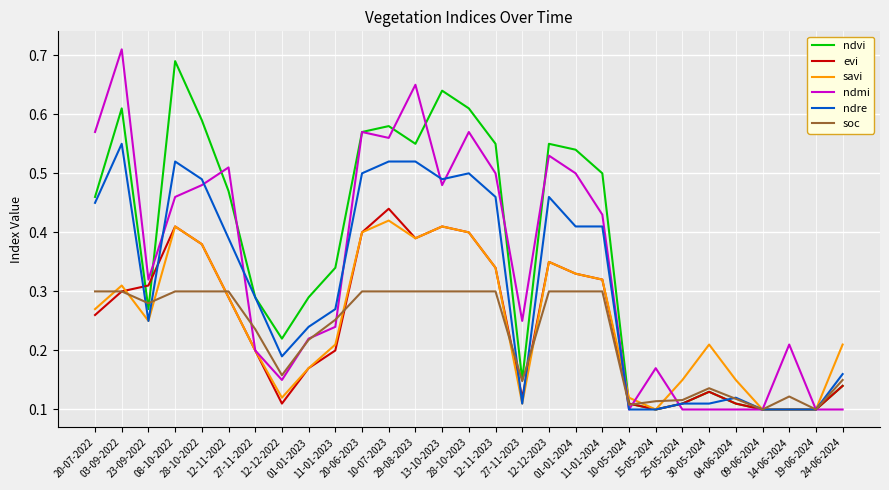

What is the label of the 28th point from the right?

03-09-2022